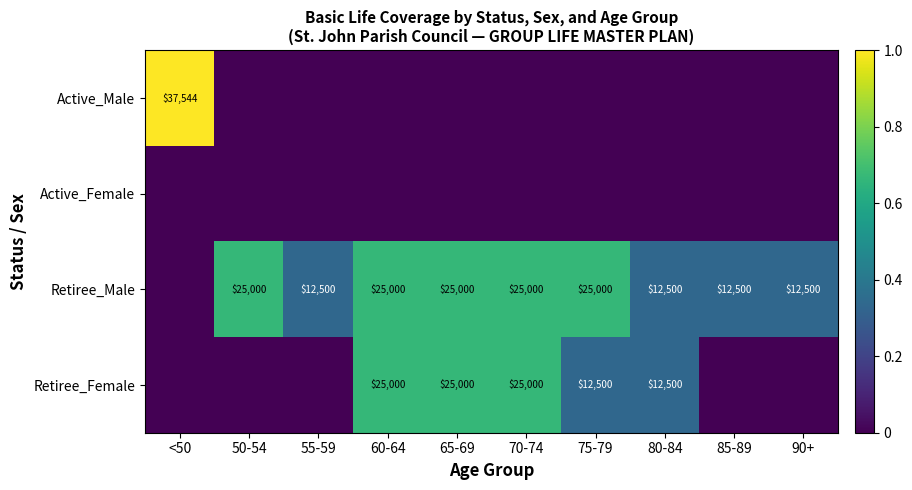

Is it true that Retiree_Male equals 25000 at 70-74?

True